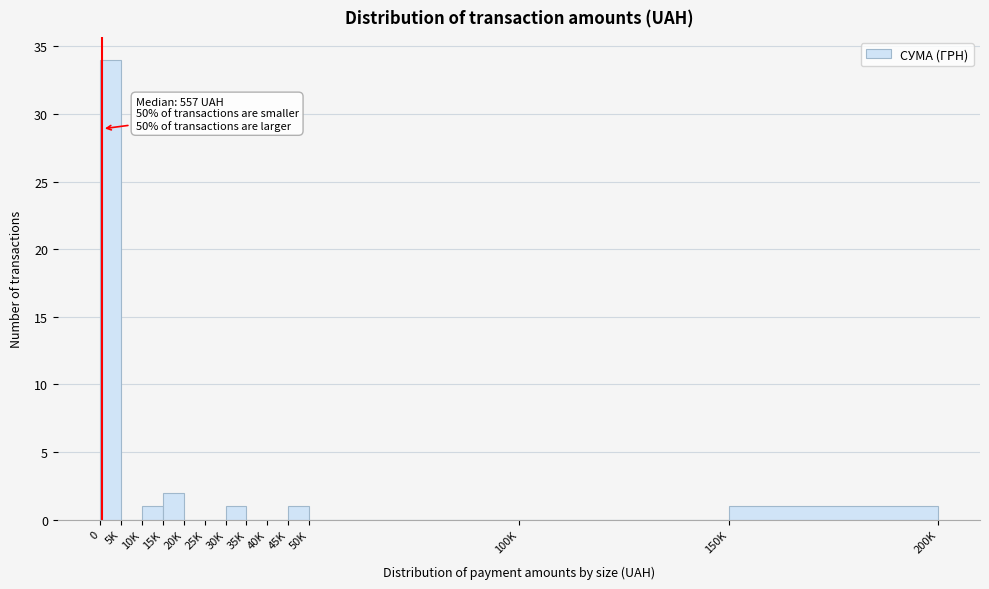

Reading left to right, list all the values displayed in this chart.

0=34	5K=0	10K=1	15K=2	20K=0	25K=0	30K=1	35K=0	40K=0	45K=1	50K=0	100K=0	150K=1